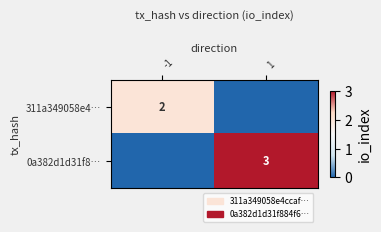

Is it true that 0a382d1d31f8… equals 2 at 1?

False